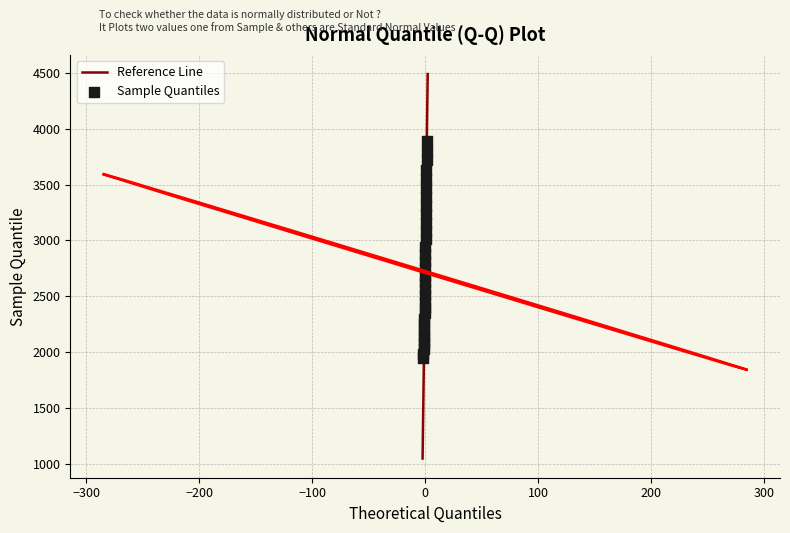

What is the range of Y values (max minus min)?

1945.0